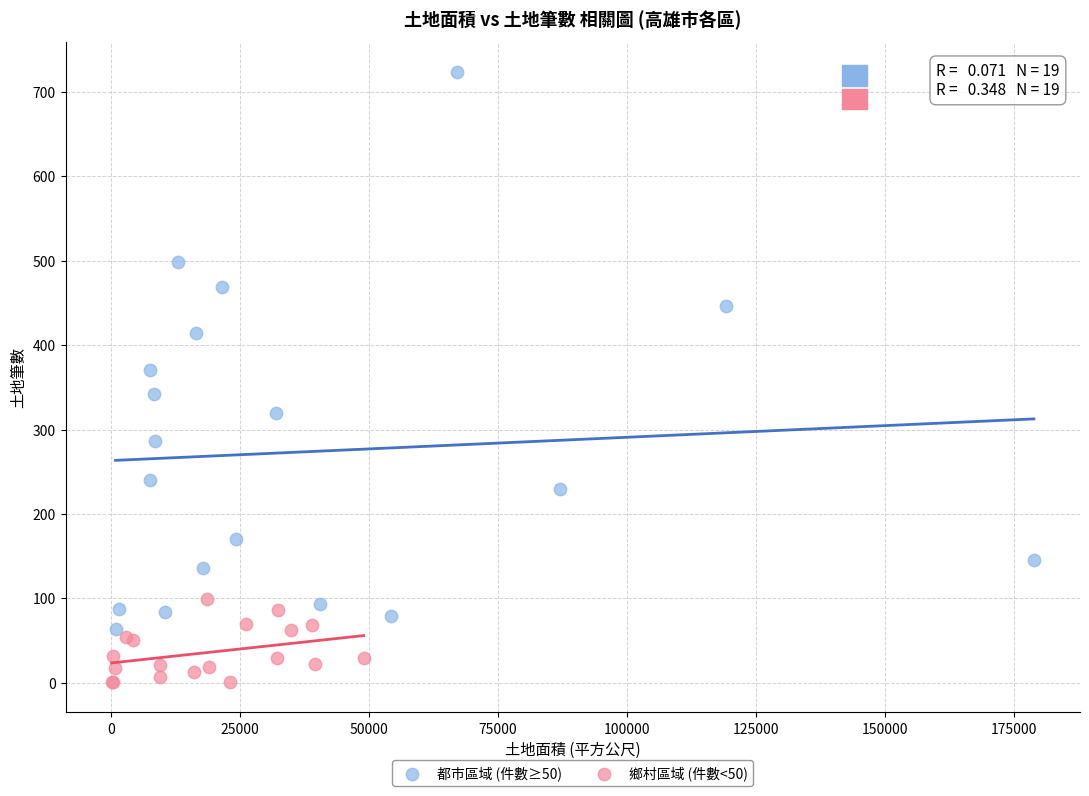

Which series reaches the minimum Y coordinate?

鄉村區域 (件數<50)